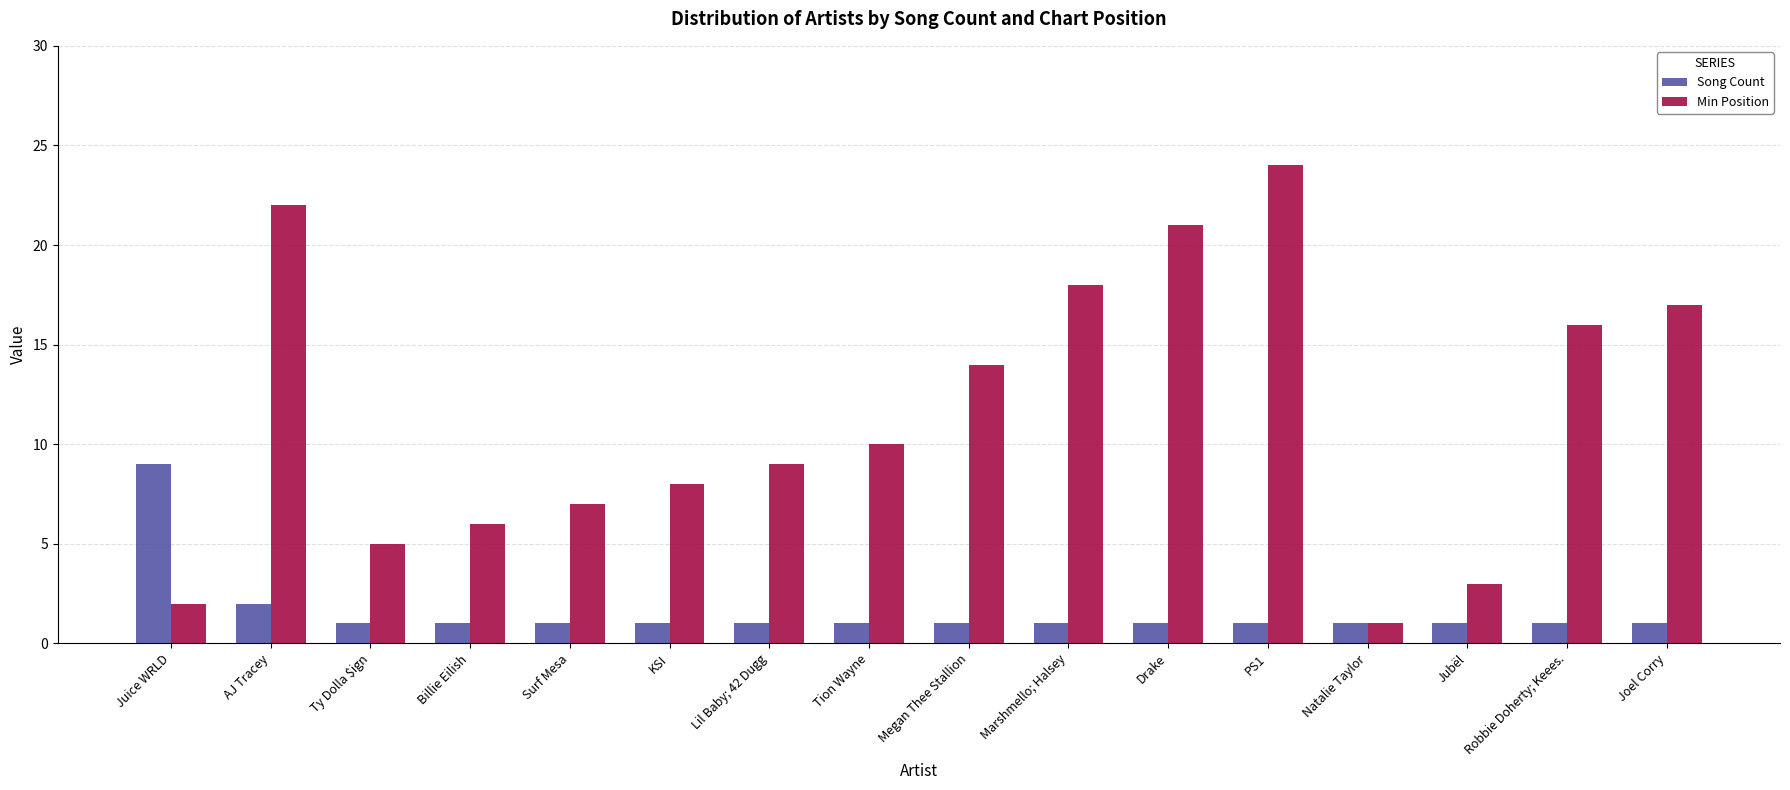

Which category has the highest value in the Song Count series?

Juice WRLD